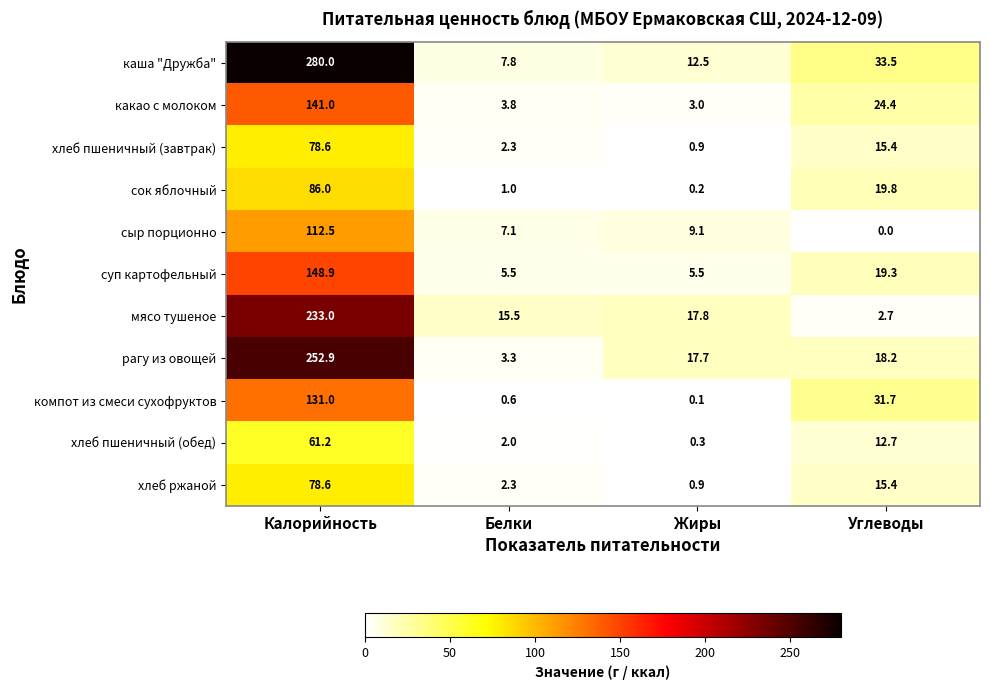

What is the difference between the maximum and second lowest values in the рагу из овощей series?

235.2